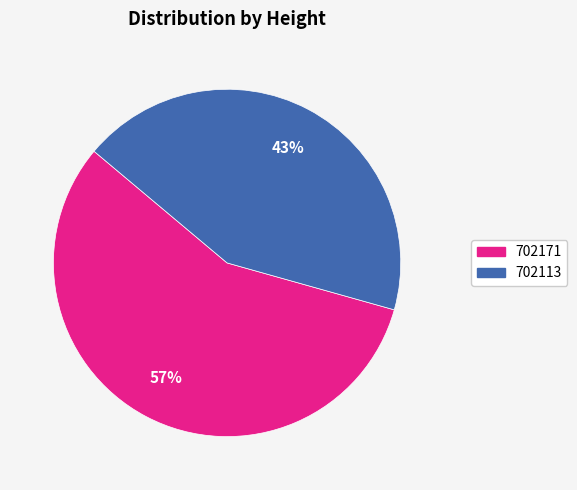

Between 702113 and 702171, which is larger?

702171